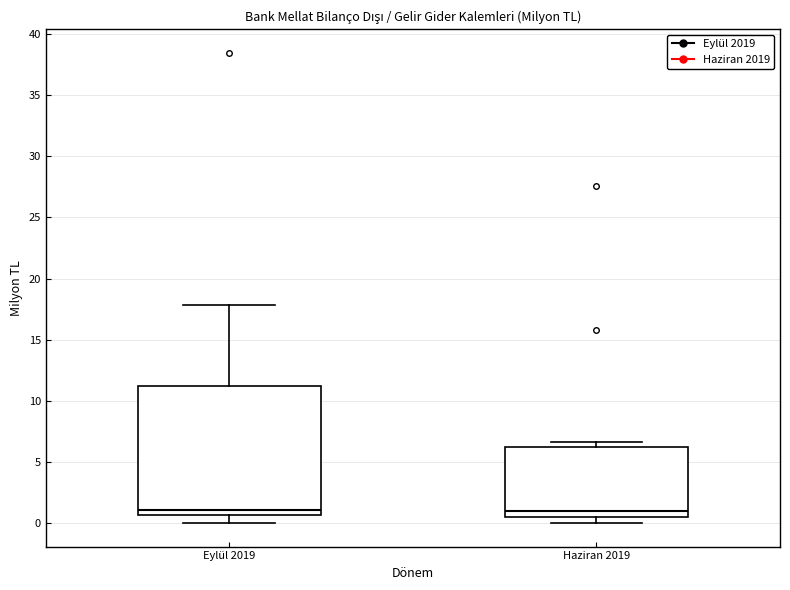

Comparing the boxes themselves (not the whiskers), which one is the tallest?

Eylül 2019